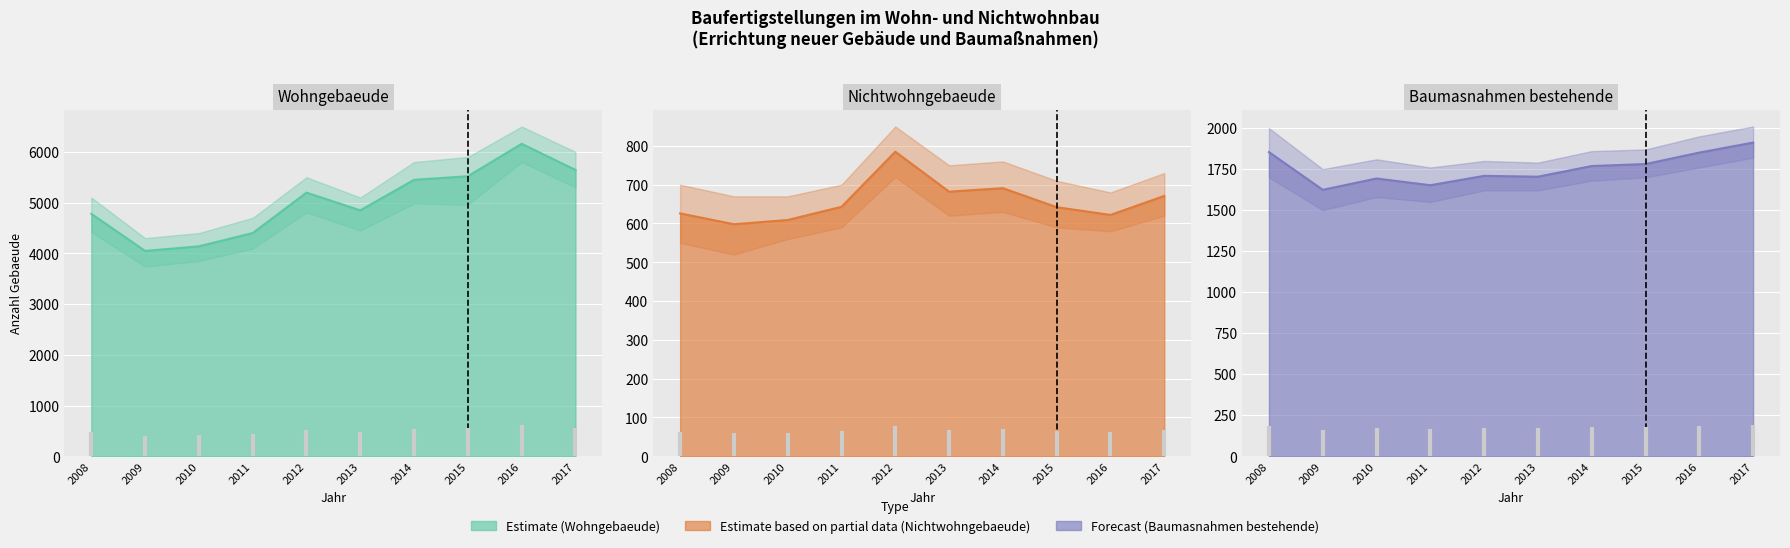

True or false: Wohngebaeude has more than 0 interior local peaks.

True